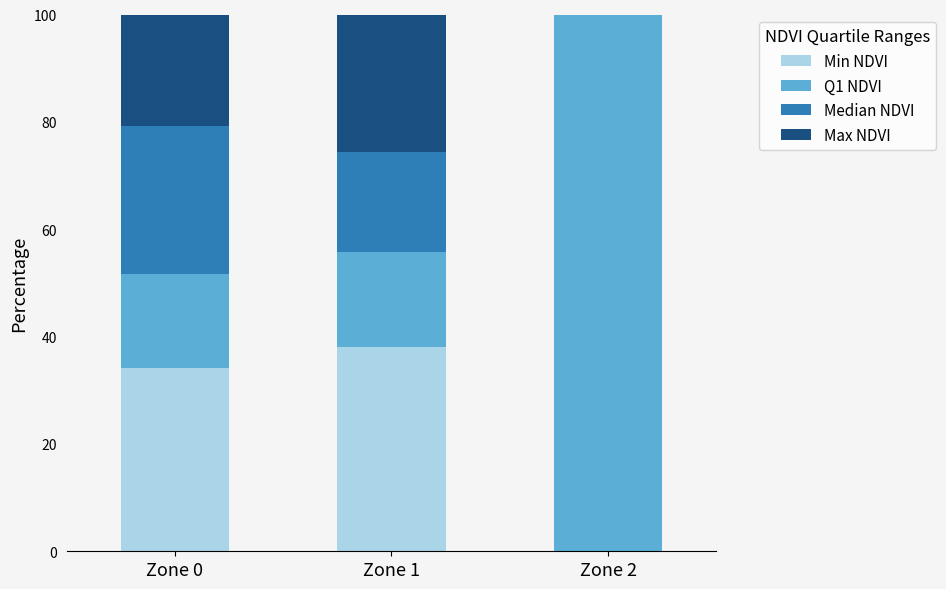

Is it true that Min NDVI equals 9.4 at Zone 0?

False